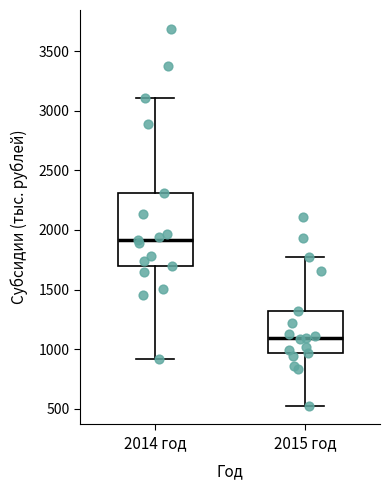

Reading left to right, read every box against the y-axis: the position of its median line, the range the box covers, and the ends of its whiskers. The values are not printed on the chart, so give them approximately, as read against the axis.

2014 год: median 1900, box 1700 to 2300, whiskers 900 to 3100
2015 год: median 1100, box 950 to 1300, whiskers 550 to 1750